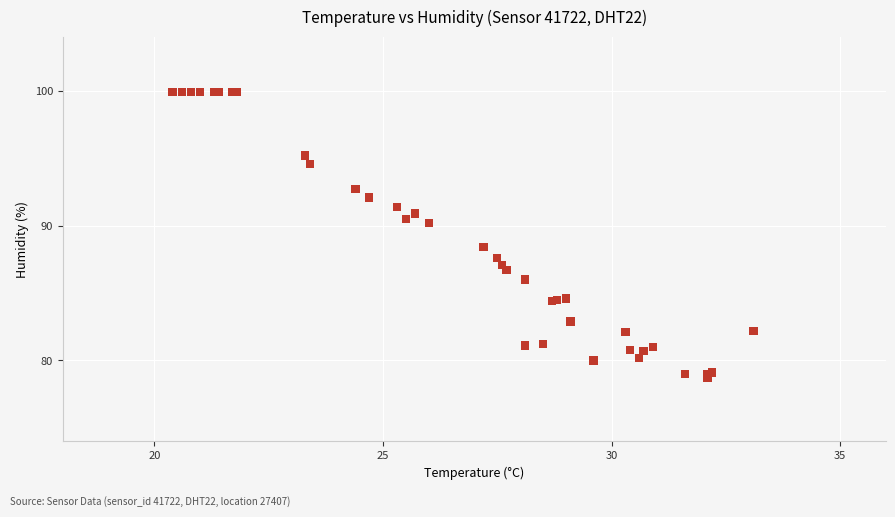

What Y value in the scatter plot is closest to 89?

88.4